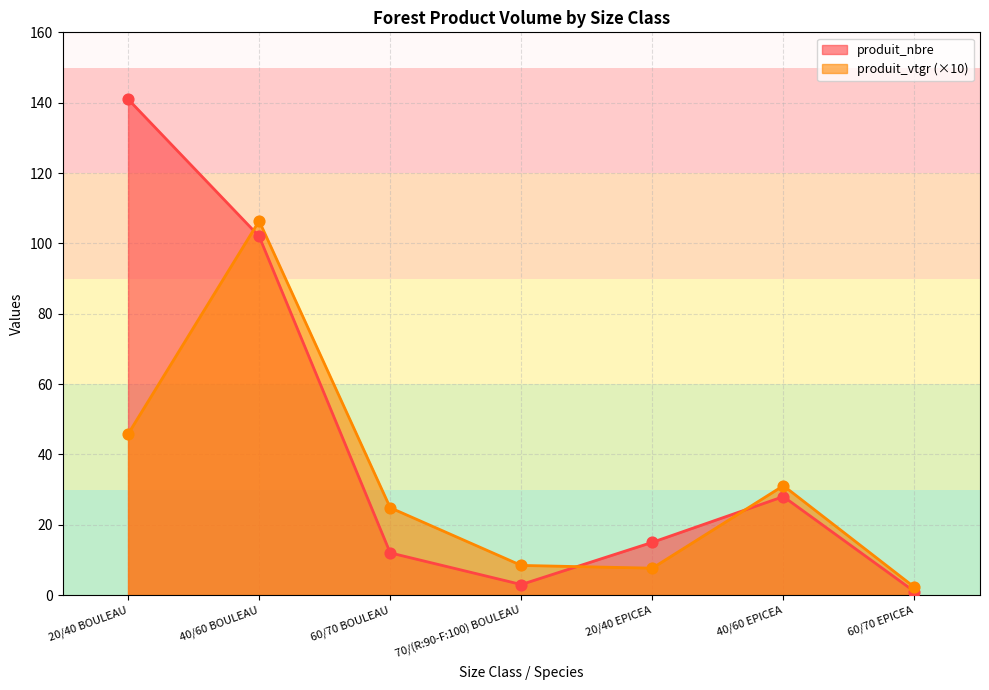

Which series reaches the minimum Y coordinate?

produit_nbre